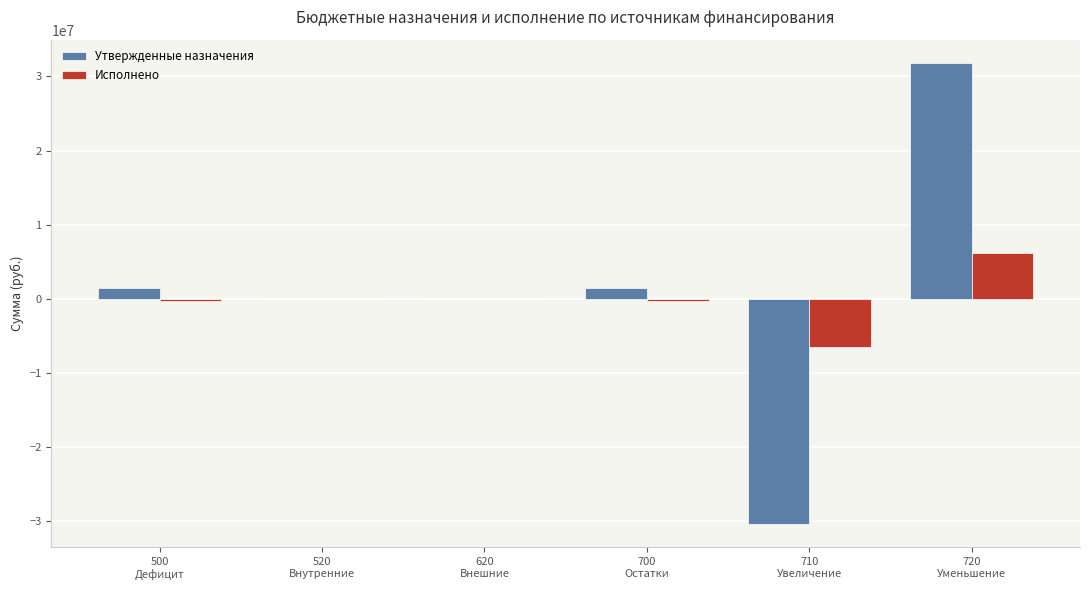

What is the sum of all Исполнено values?

-812043.6